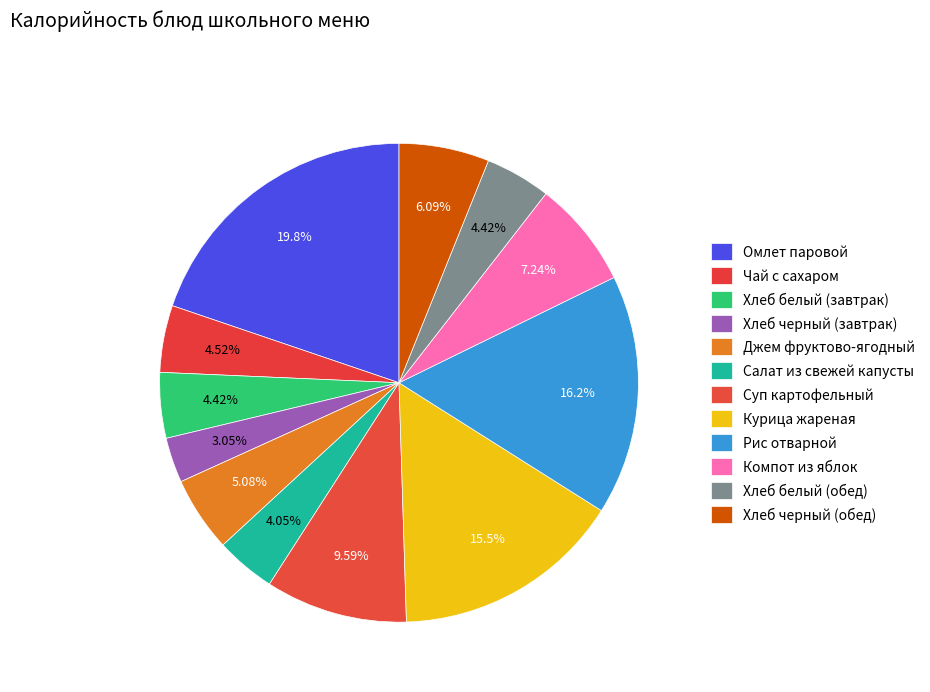

Which slice is the smallest?

Хлеб черный (завтрак)